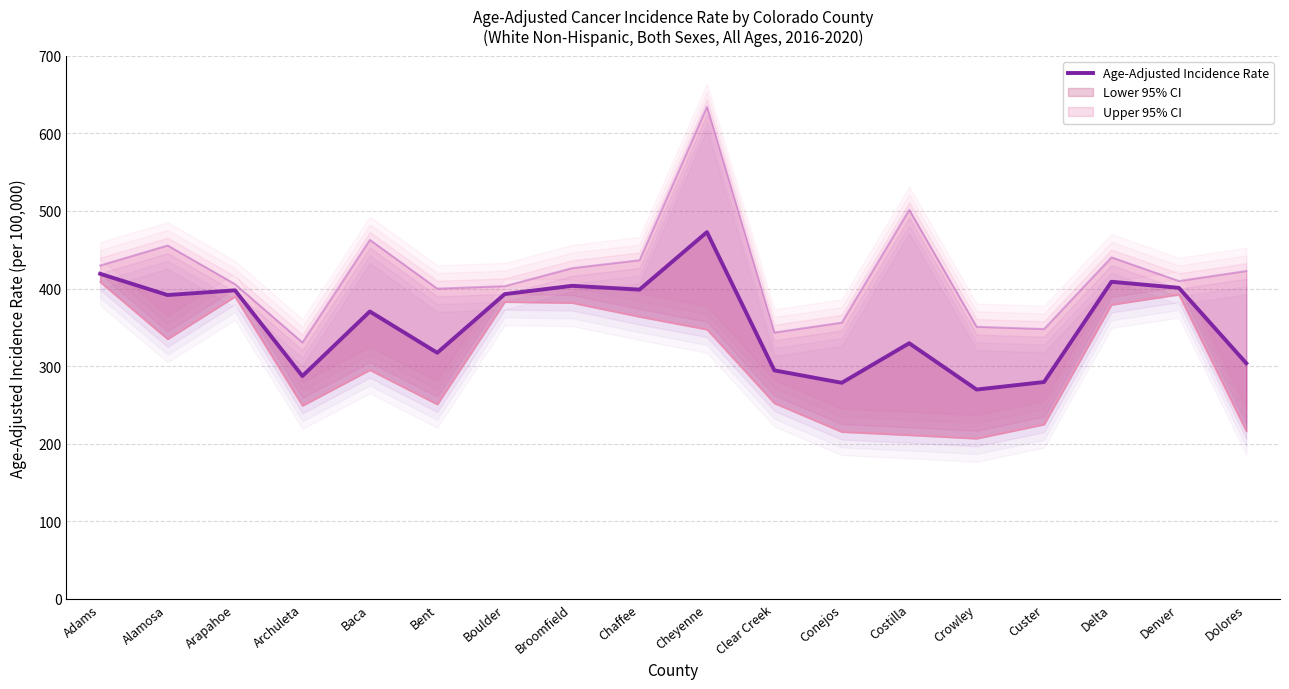

How many points are lower than both their immediate neighbors (excluding endpoints)?

6